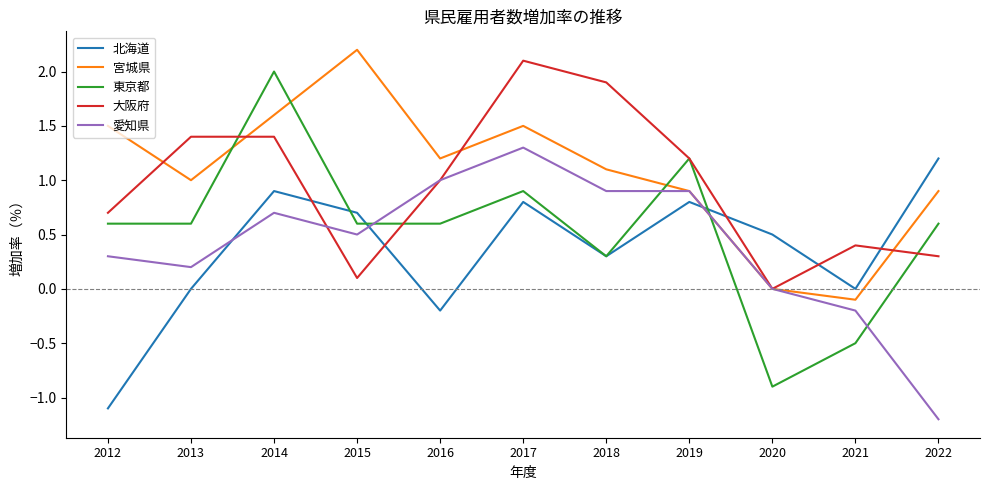

What are all the series names shown in the legend?

北海道, 宮城県, 東京都, 大阪府, 愛知県